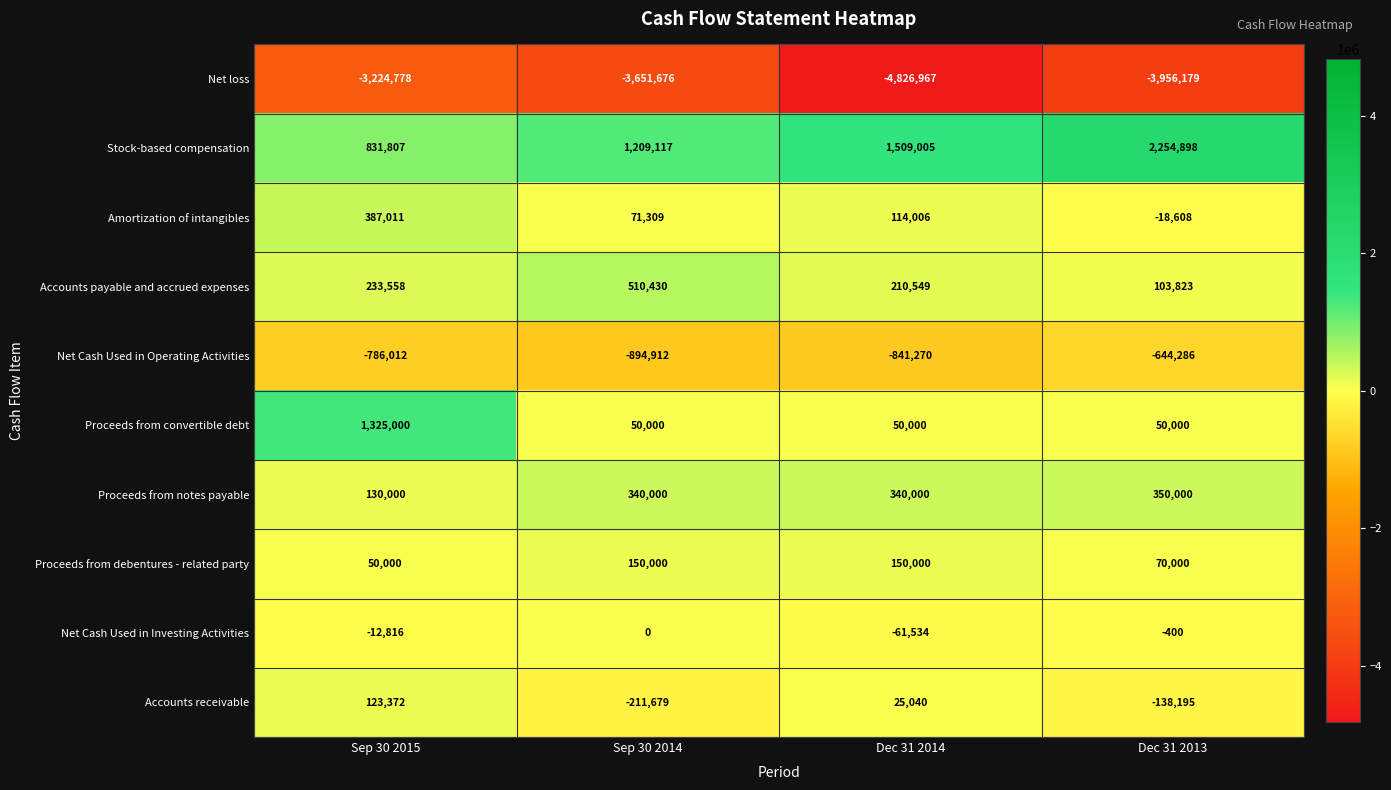

What is the difference between the second highest and minimum values in the Amortization of intangibles series?

132614